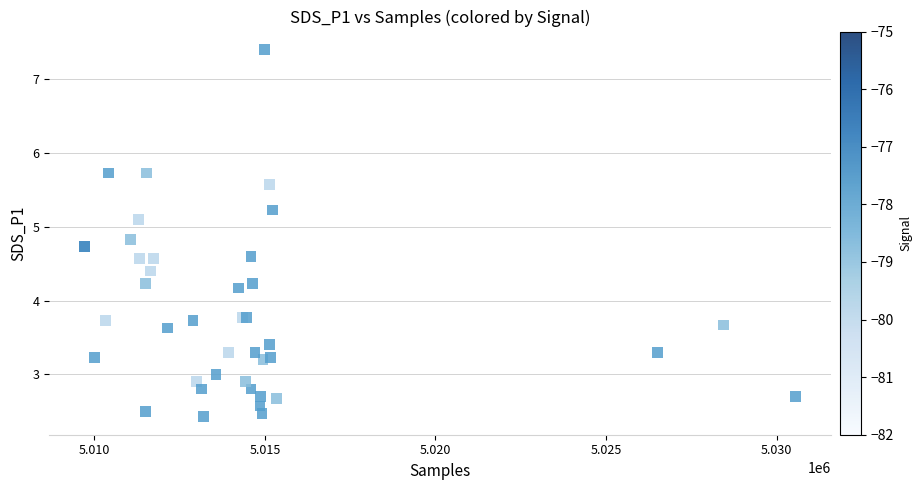

What Y value in the scatter plot is closest to 4?

4.2